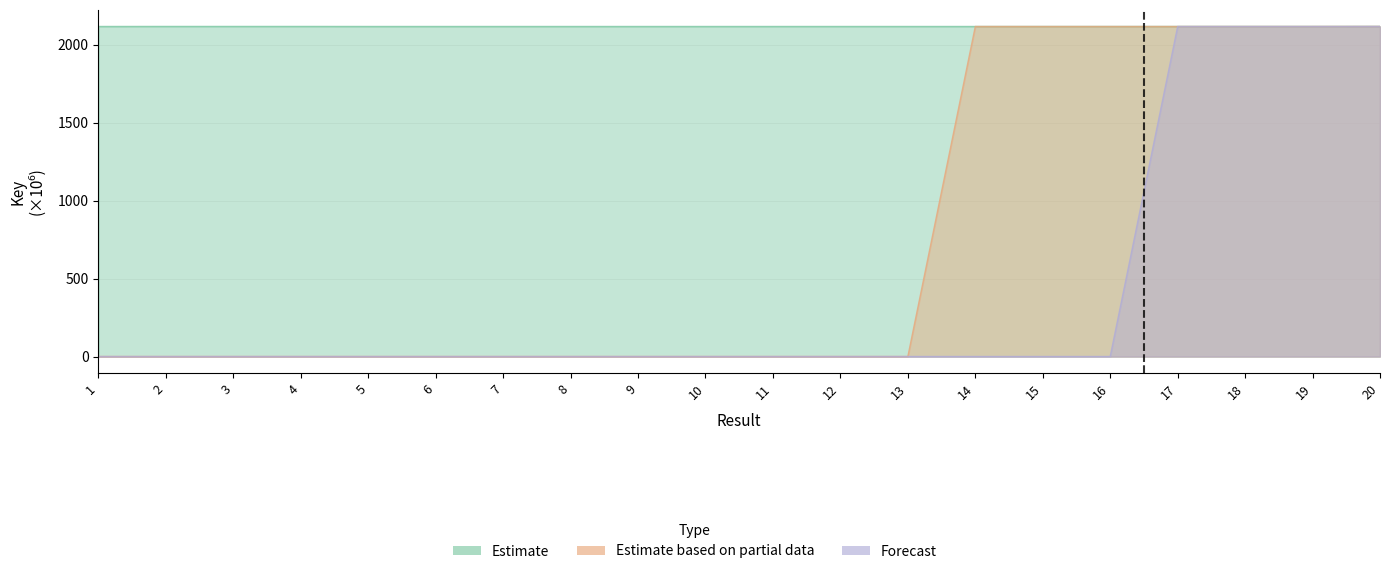

What is the average value of the Estimate based on partial data series?

741.3